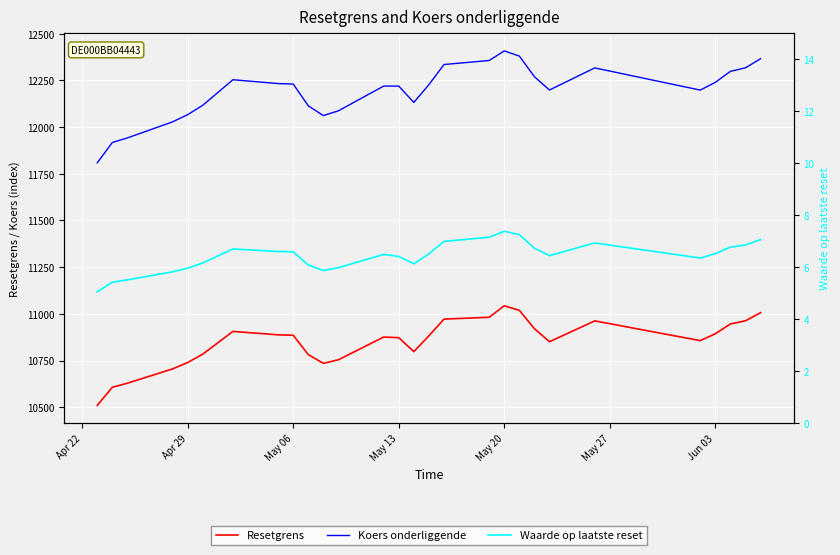

What is the difference between the Waarde op laatste reset values at 18 and Jun 03?

0.7